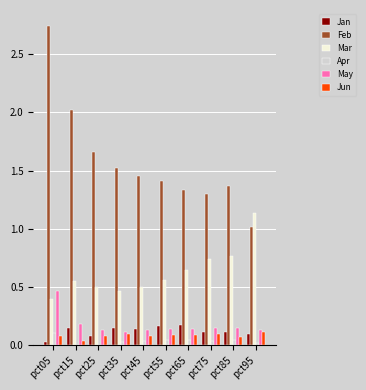

How many groups of bars are there?

10